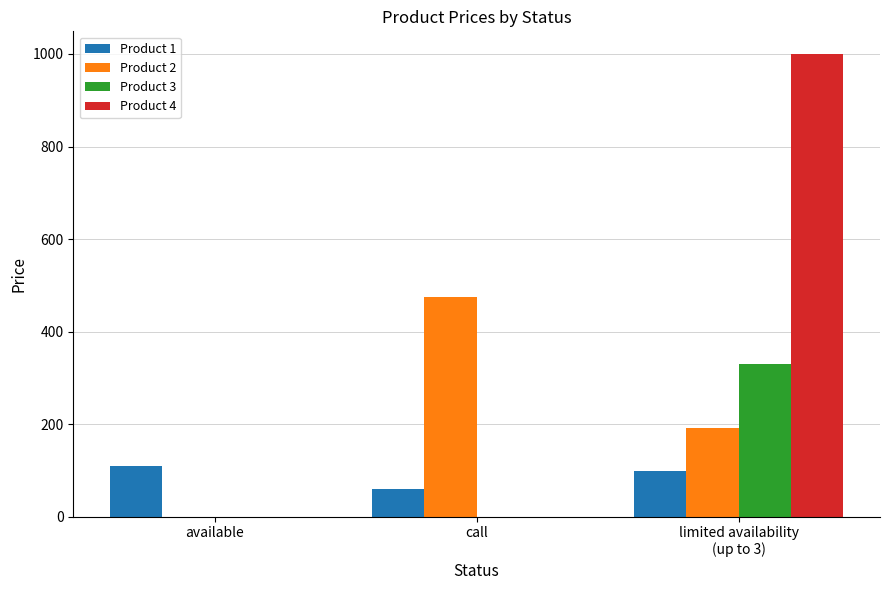

Which series has the largest total across all categories?

Product 4